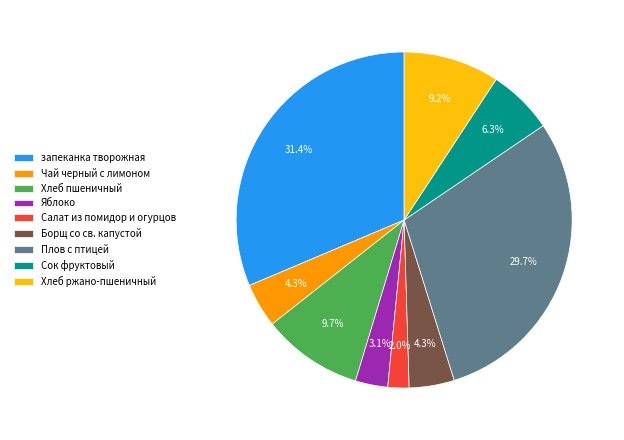

Does any single category account for the majority?

No